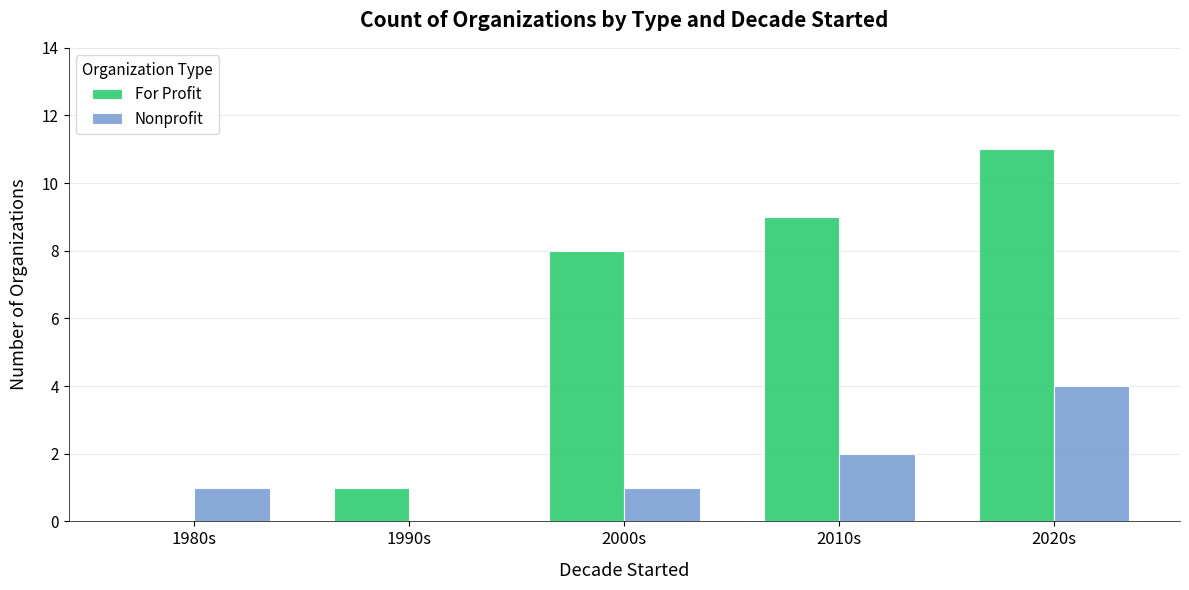

What is the total value across all series at 2020s?

15